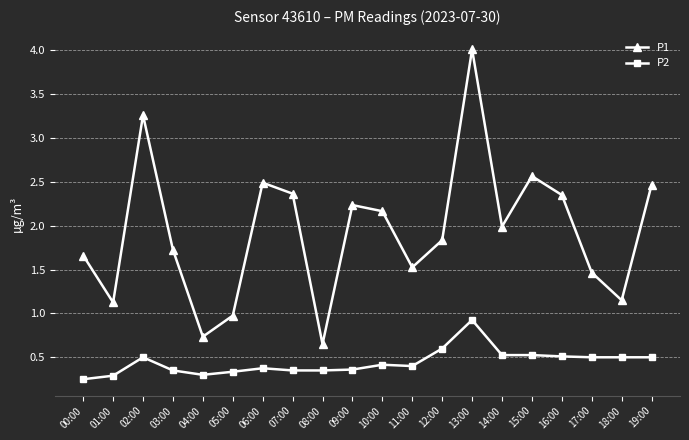

What is the spread (max minus min) of values at 04:00?

0.4